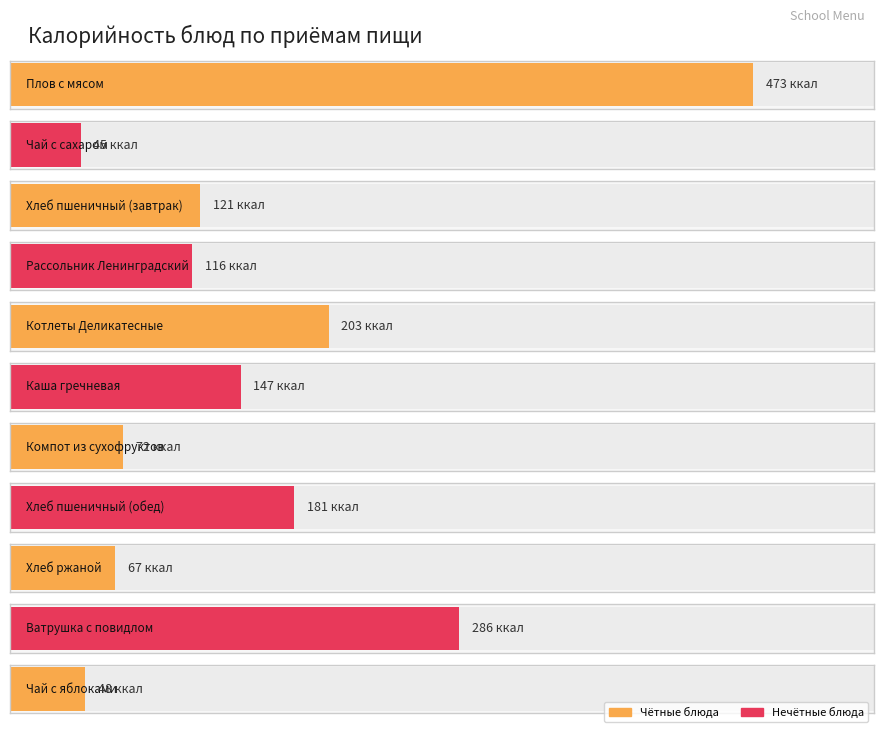

What is the minimum value shown in the chart?

45